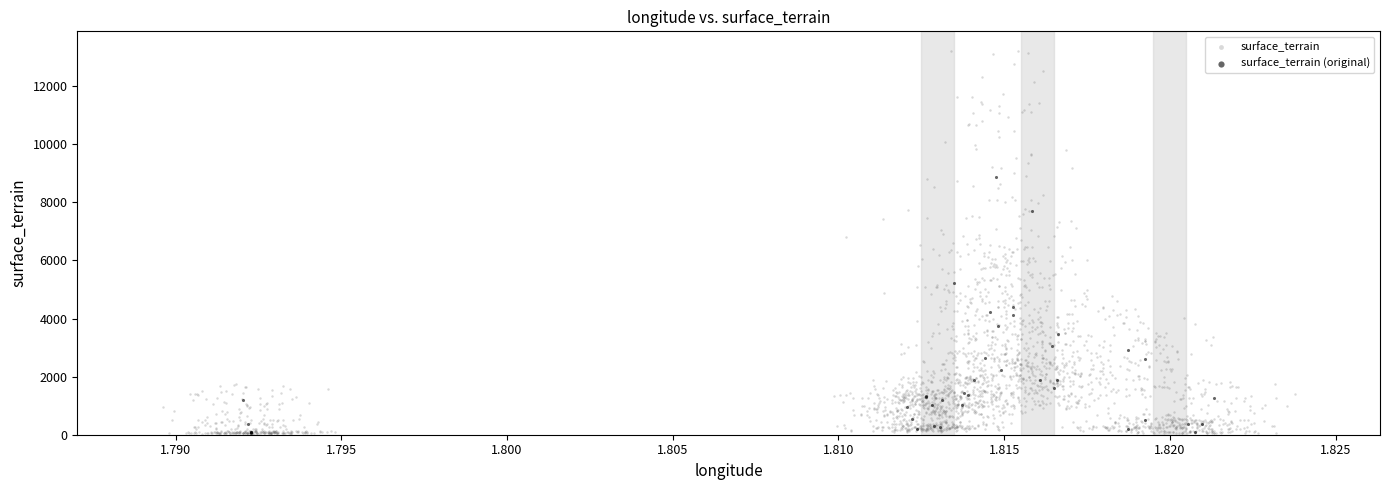

Which series reaches the maximum Y coordinate?

surface_terrain